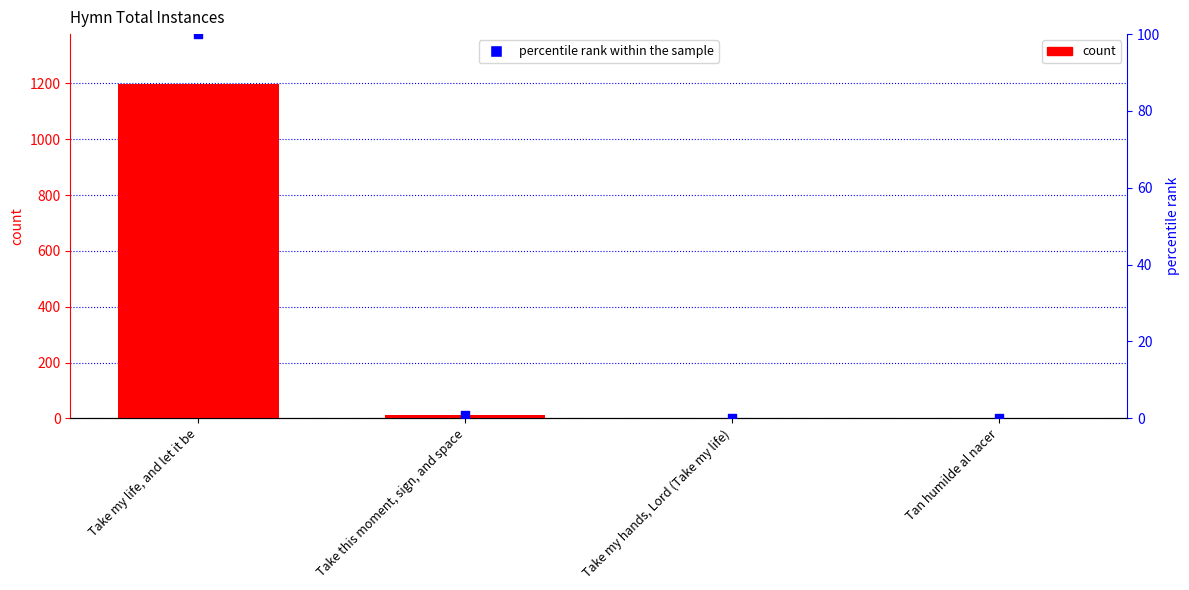

At how many categories does at least one series exceed 131?

1